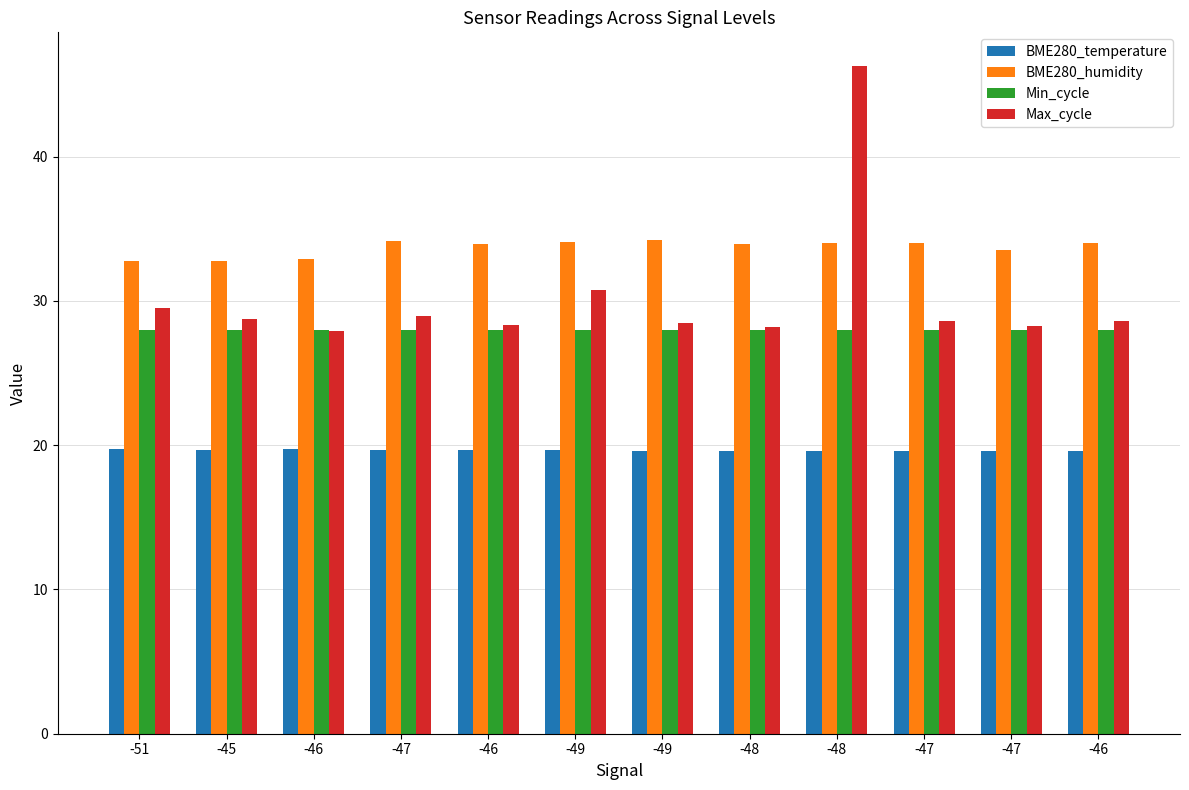

What is the difference between the second highest and minimum values in the BME280_temperature series?

0.1